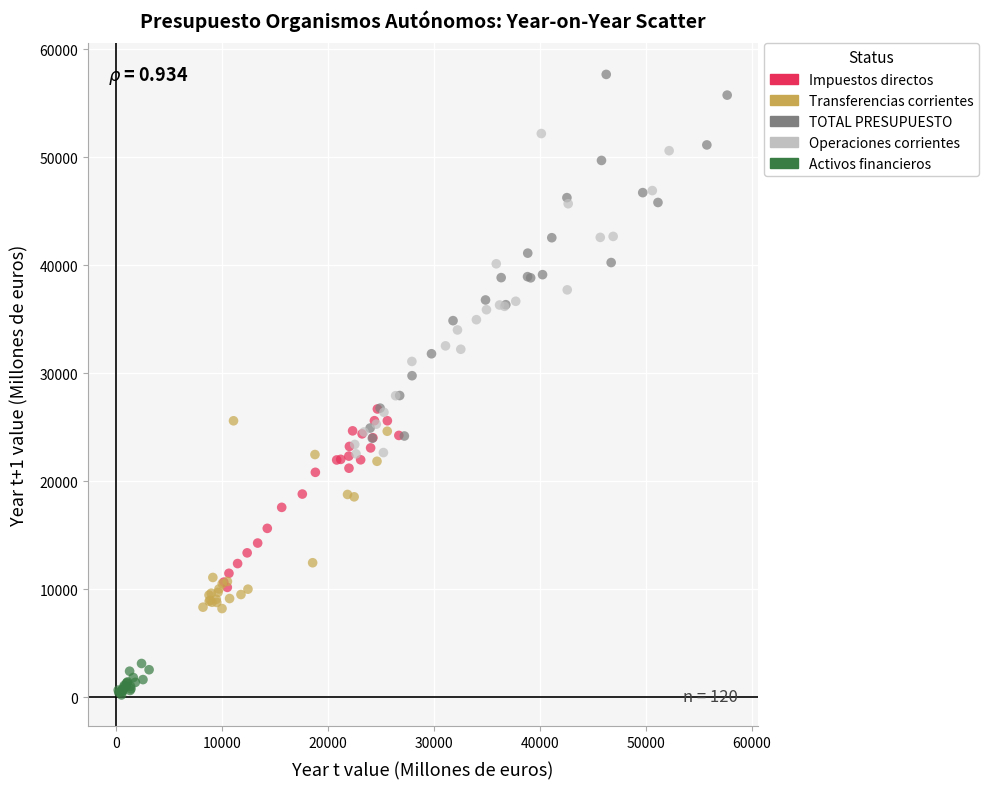

Which series reaches the maximum Y coordinate?

TOTAL PRESUPUESTO